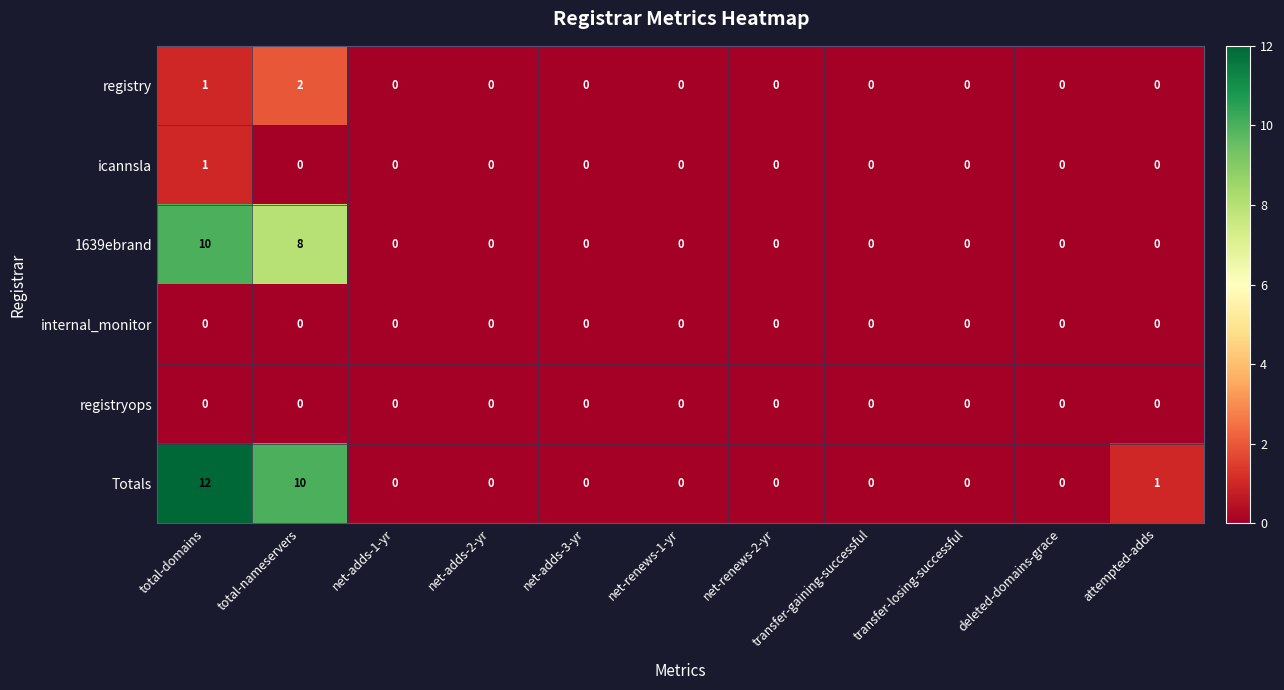

What is the difference between the maximum and minimum values in the 1639ebrand series?

10